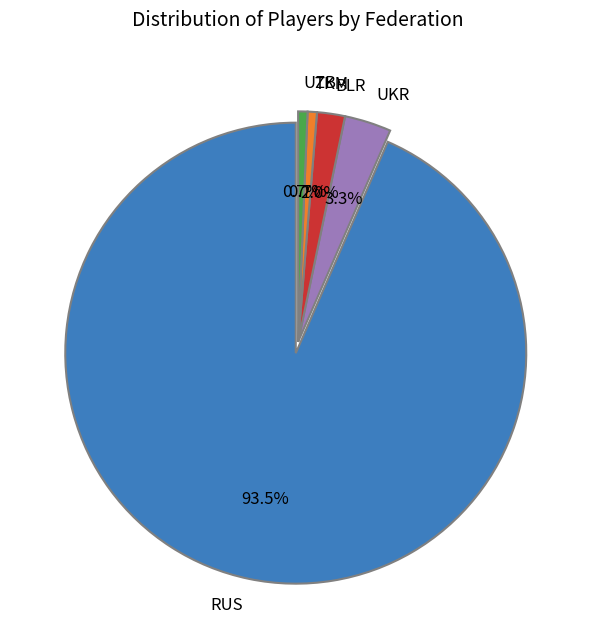

Does RUS account for over 50% of the chart?

Yes